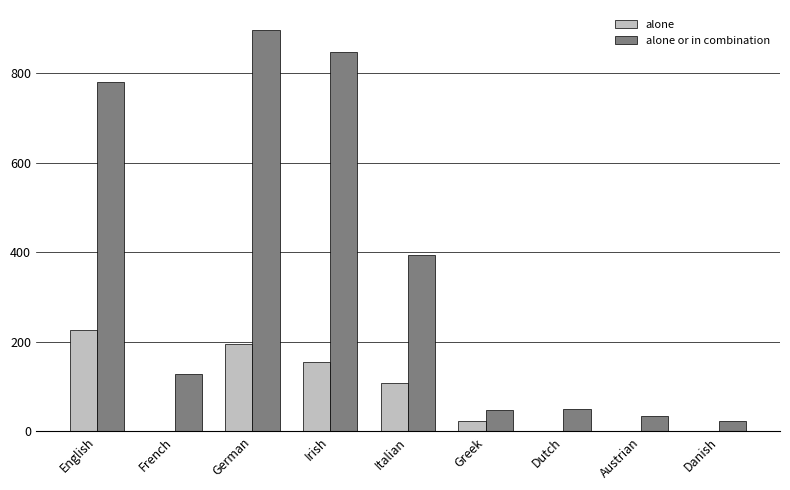

What is the sum of all alone or in combination values?

3204